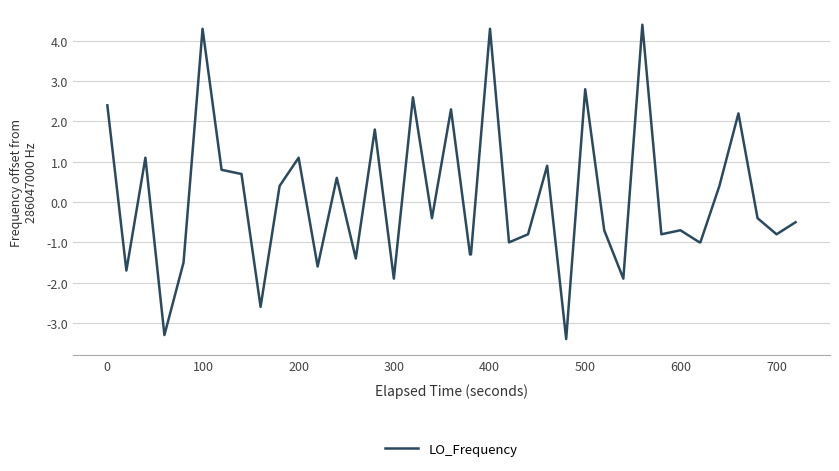

What is the minimum value shown in the chart?

-3.4